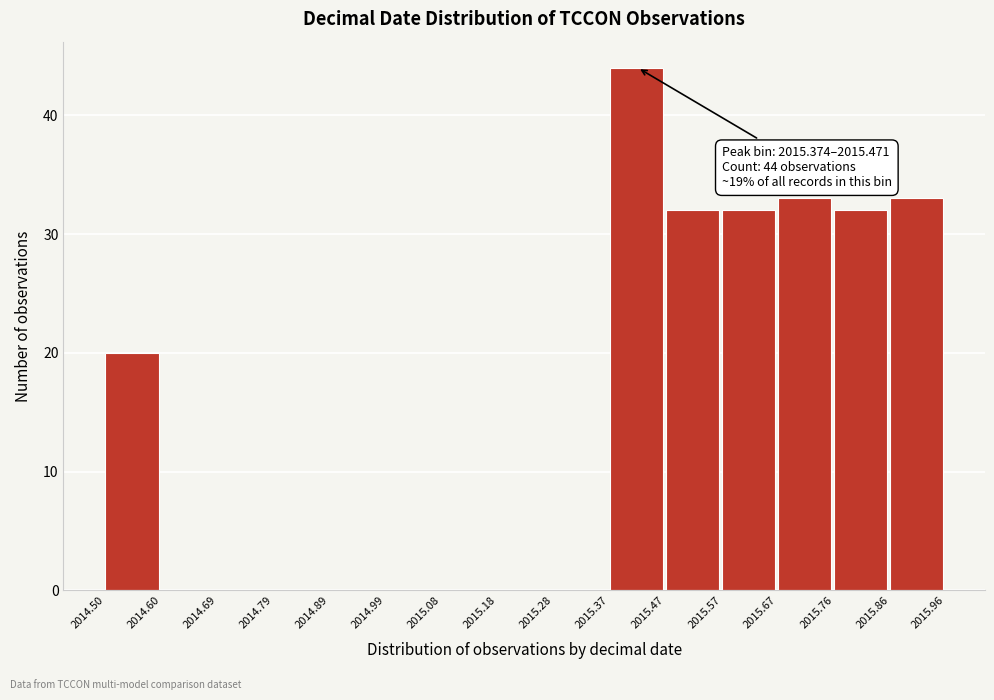

Which range on the x-axis has the tallest bar?

2015.37 to 2015.47